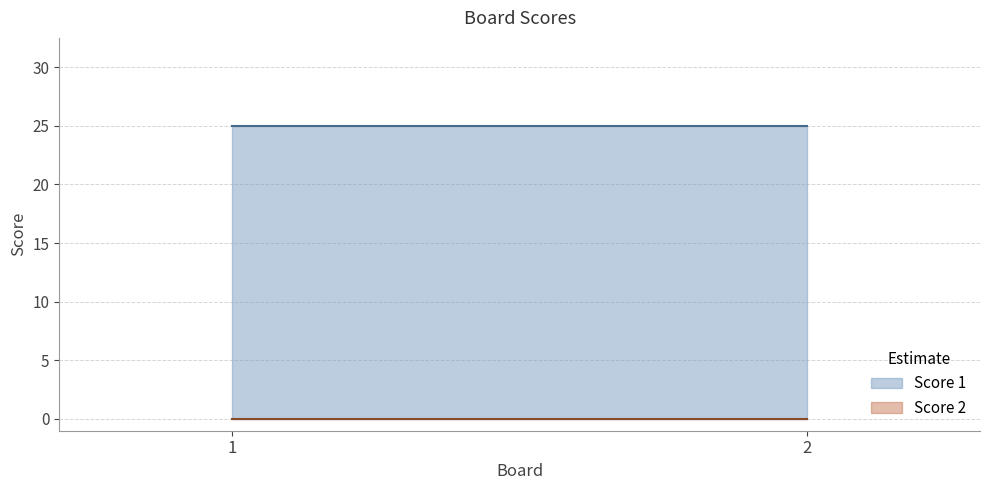

At 1, list the series in order from smallest to largest.

Score 2, Score 1